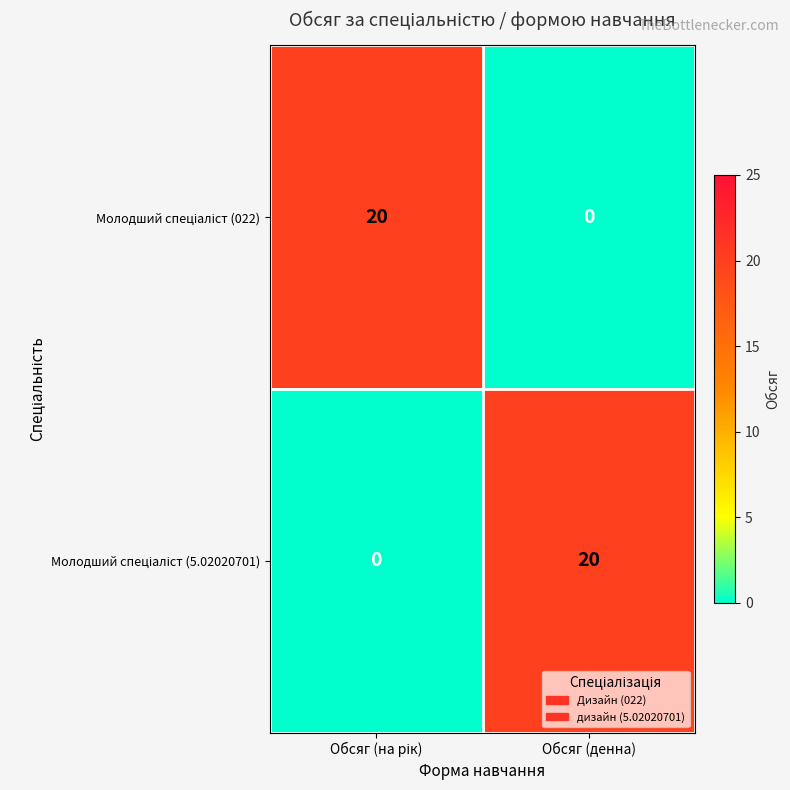

At how many categories does at least one series exceed 14?

2